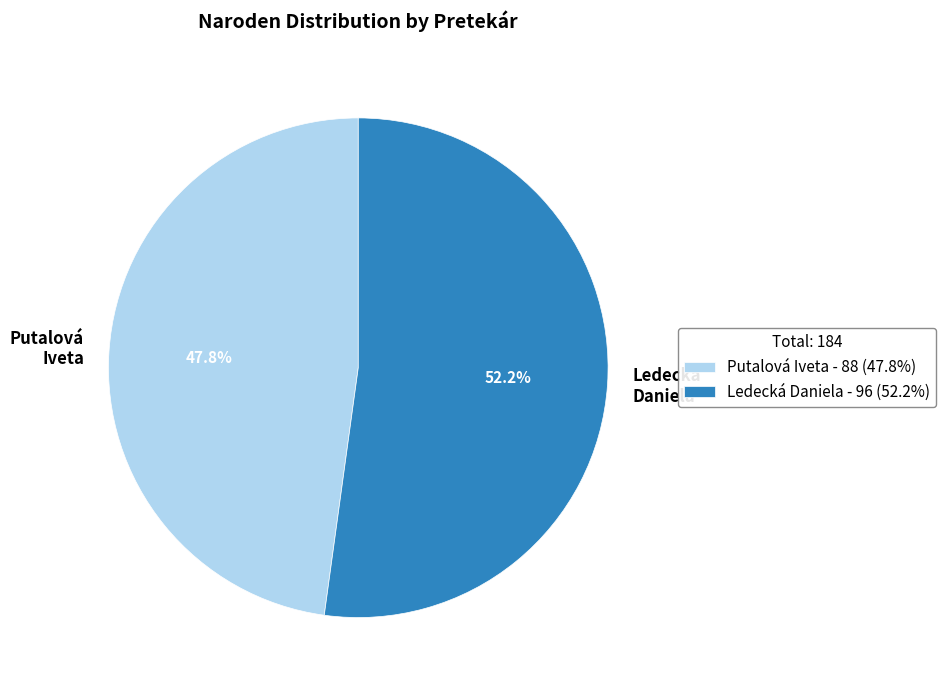

What percentage do Putalová Iveta and Ledecká Daniela together represent?

100.0%